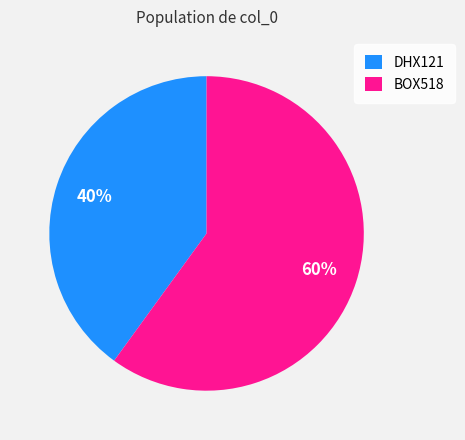

Does any single category account for the majority?

Yes